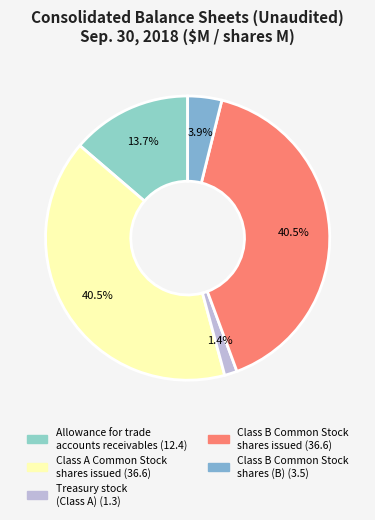

How many slices are in this pie chart?

5